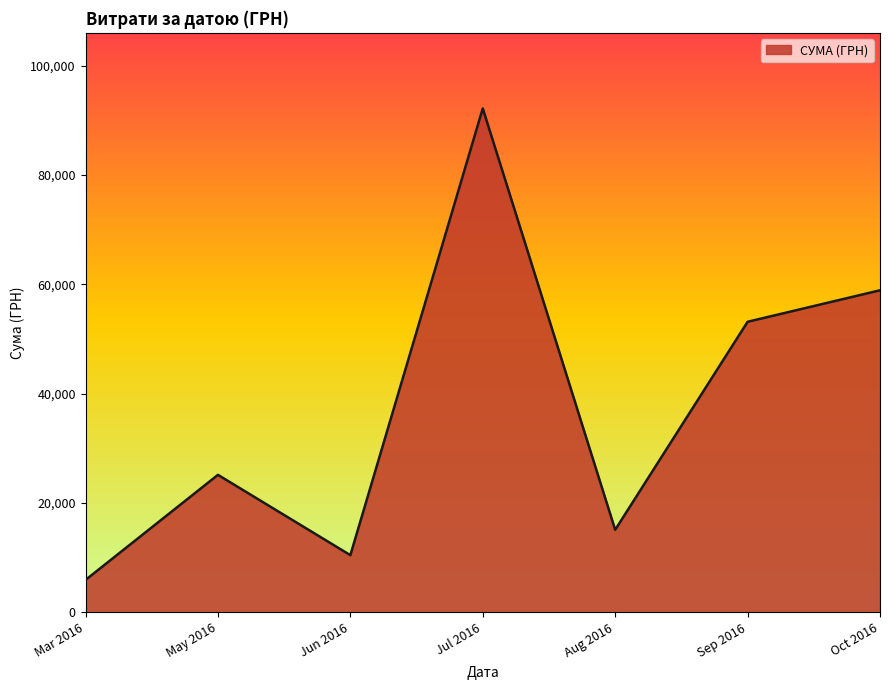

Which has a higher value, Jun 2016 or May 2016?

May 2016